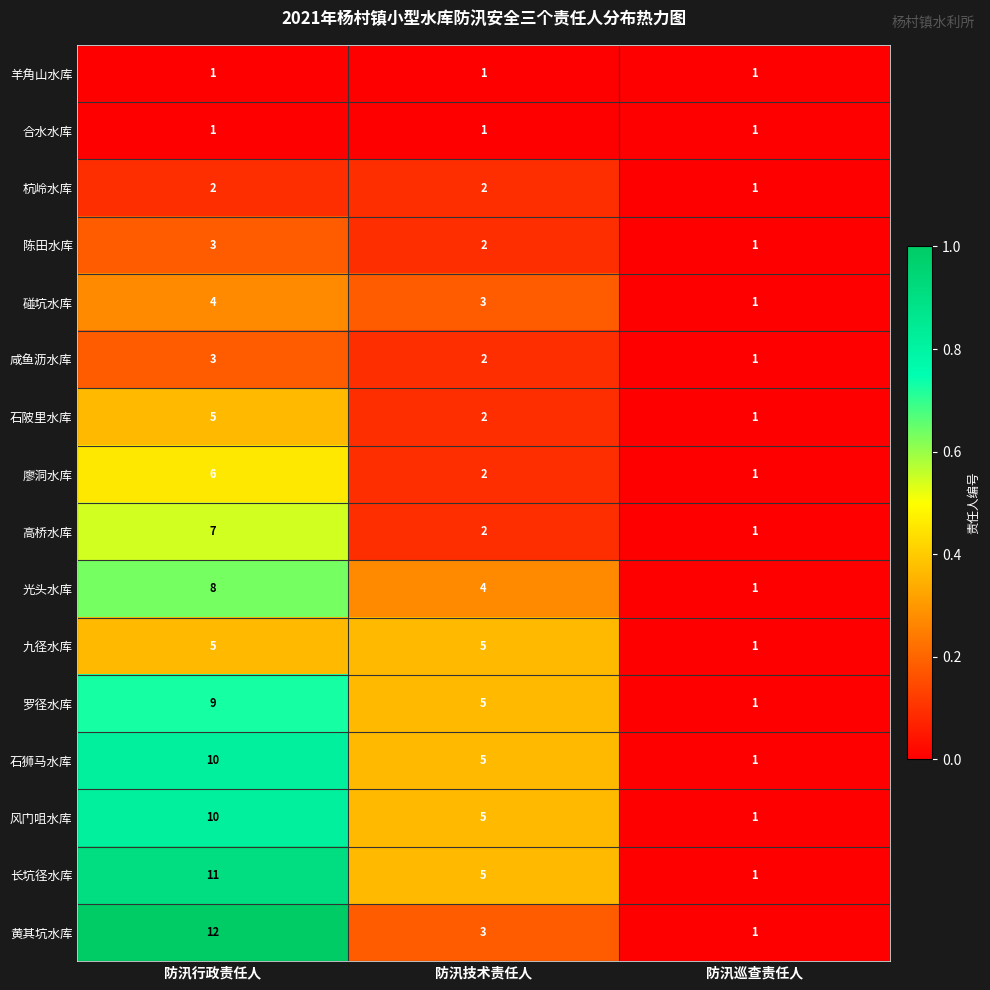

How many distinct data groups are displayed?

16